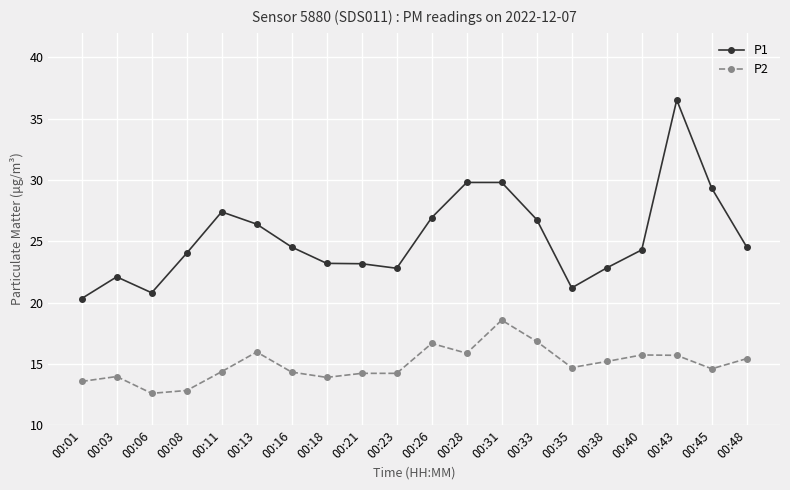

Which category has the highest value across all series?

00:43